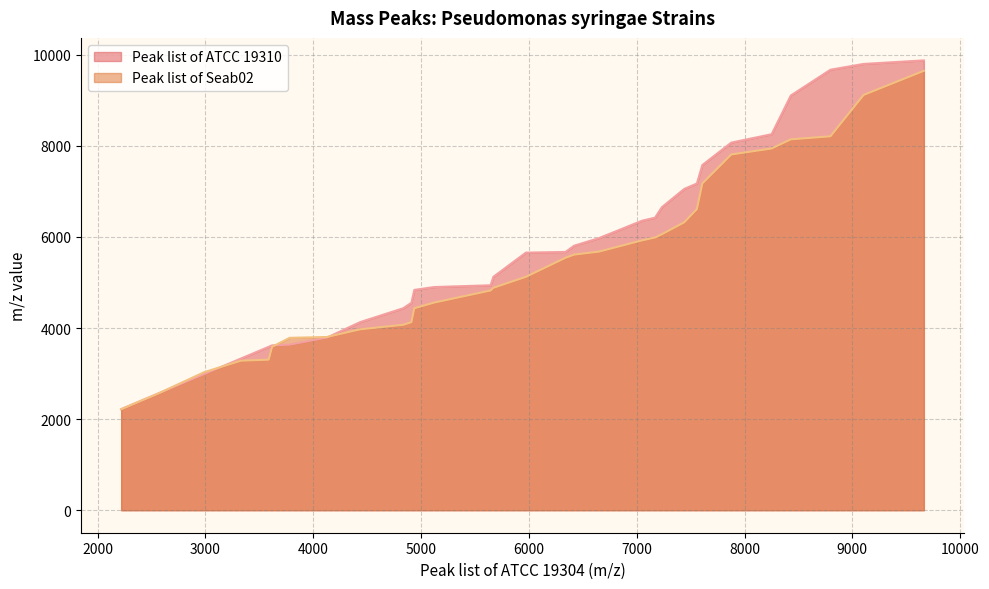

True or false: Peak list of Seab02 has more than 2 interior local peaks.

False